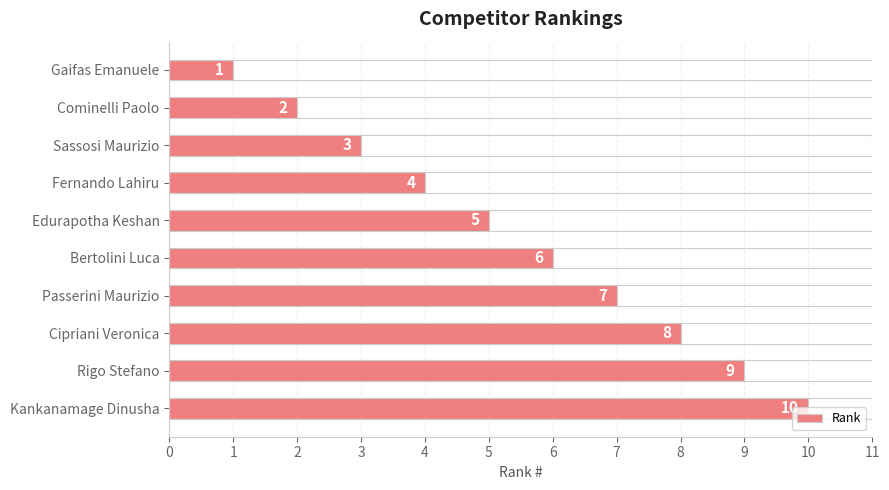

What is the difference between the values at Gaifas Emanuele and Edurapotha Keshan?

4